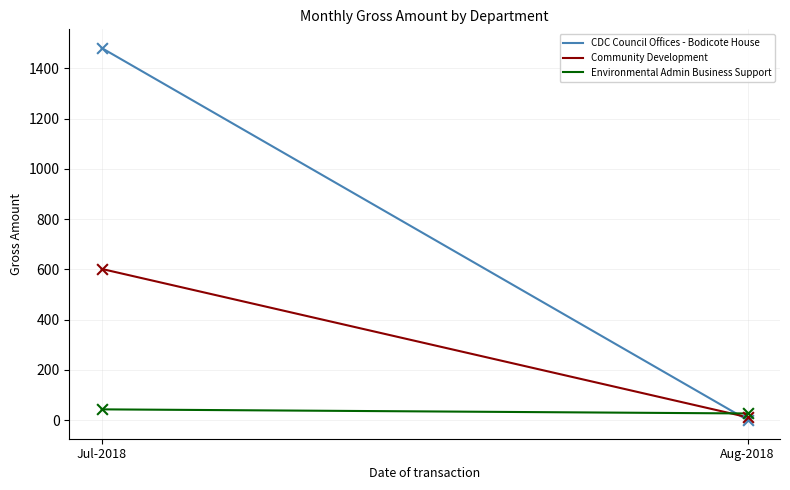

Which series contains the highest Y value?

CDC Council Offices - Bodicote House